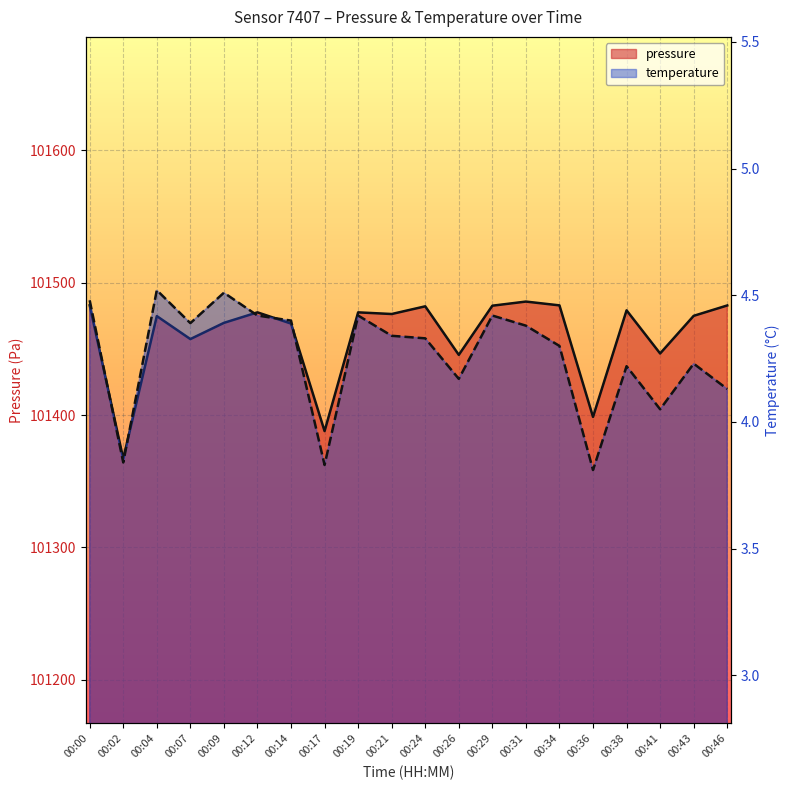

Where is pressure nearest to the value 101426?

00:26